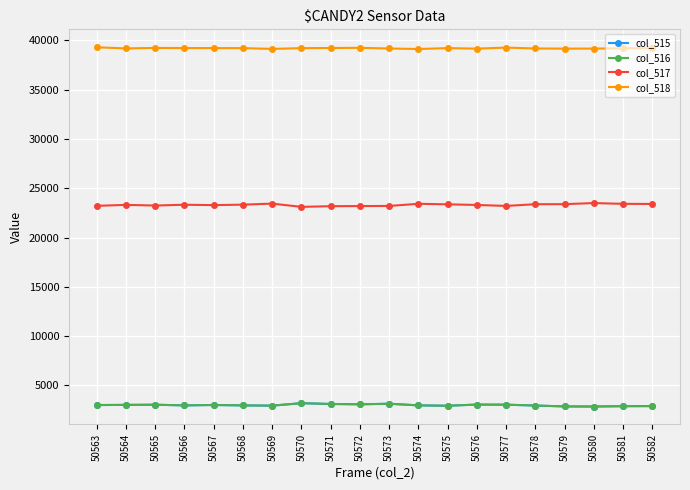

Is it true that col_516 equals 5452 at 50577?

False